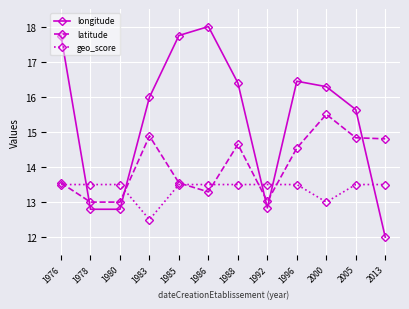

At which label does latitude first exceed 14?

1983